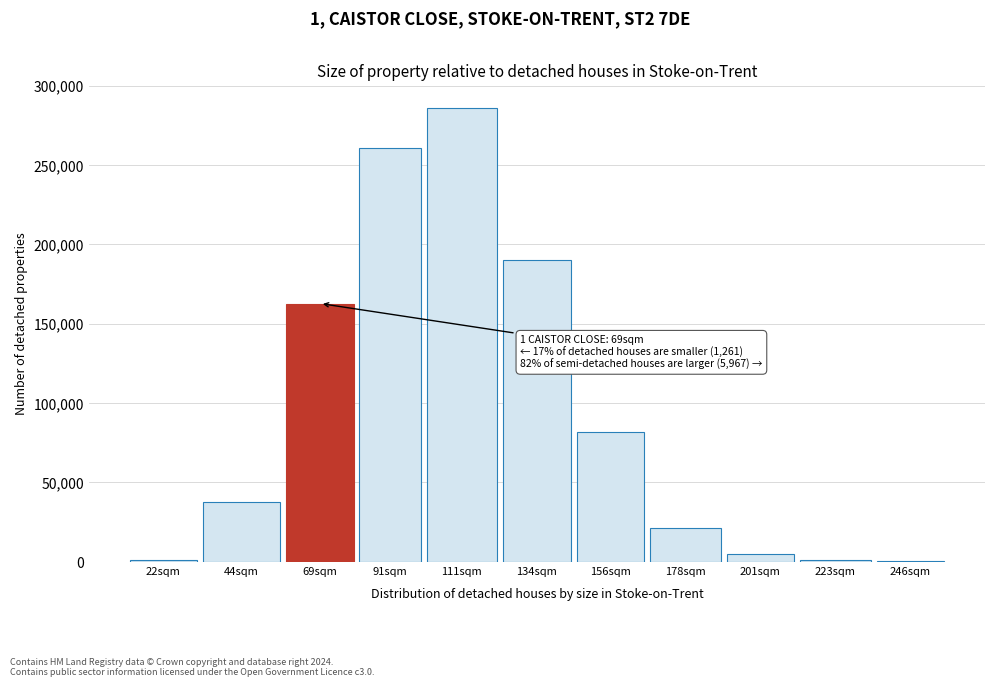

What is the sum of all values?

1047375